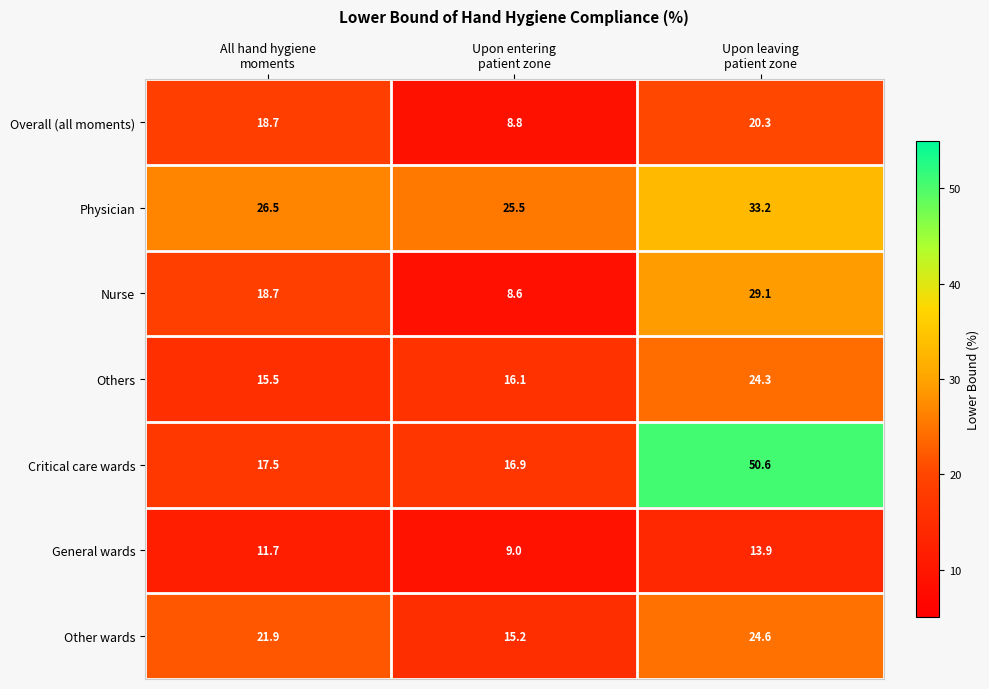

What is the minimum value shown in the chart?

8.6